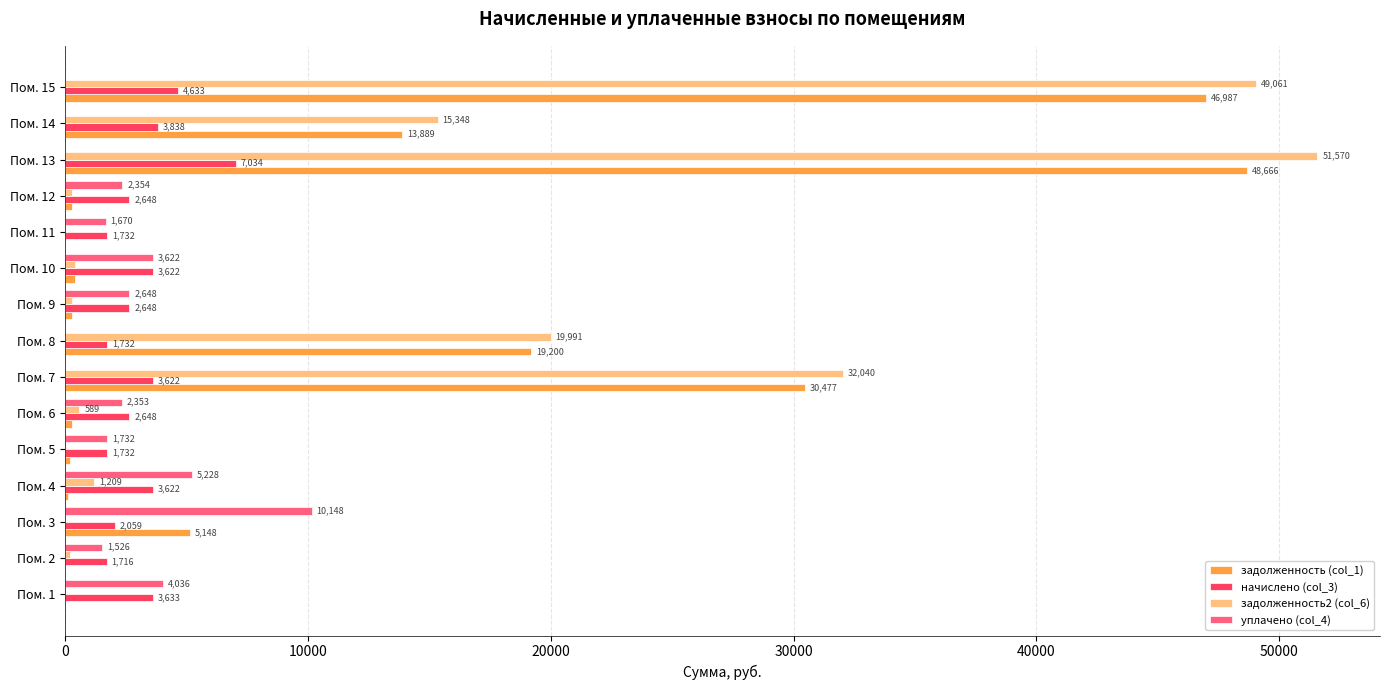

The задолженность2 (col_6) series shows 190.7 at Пом. 2. True or false?

True